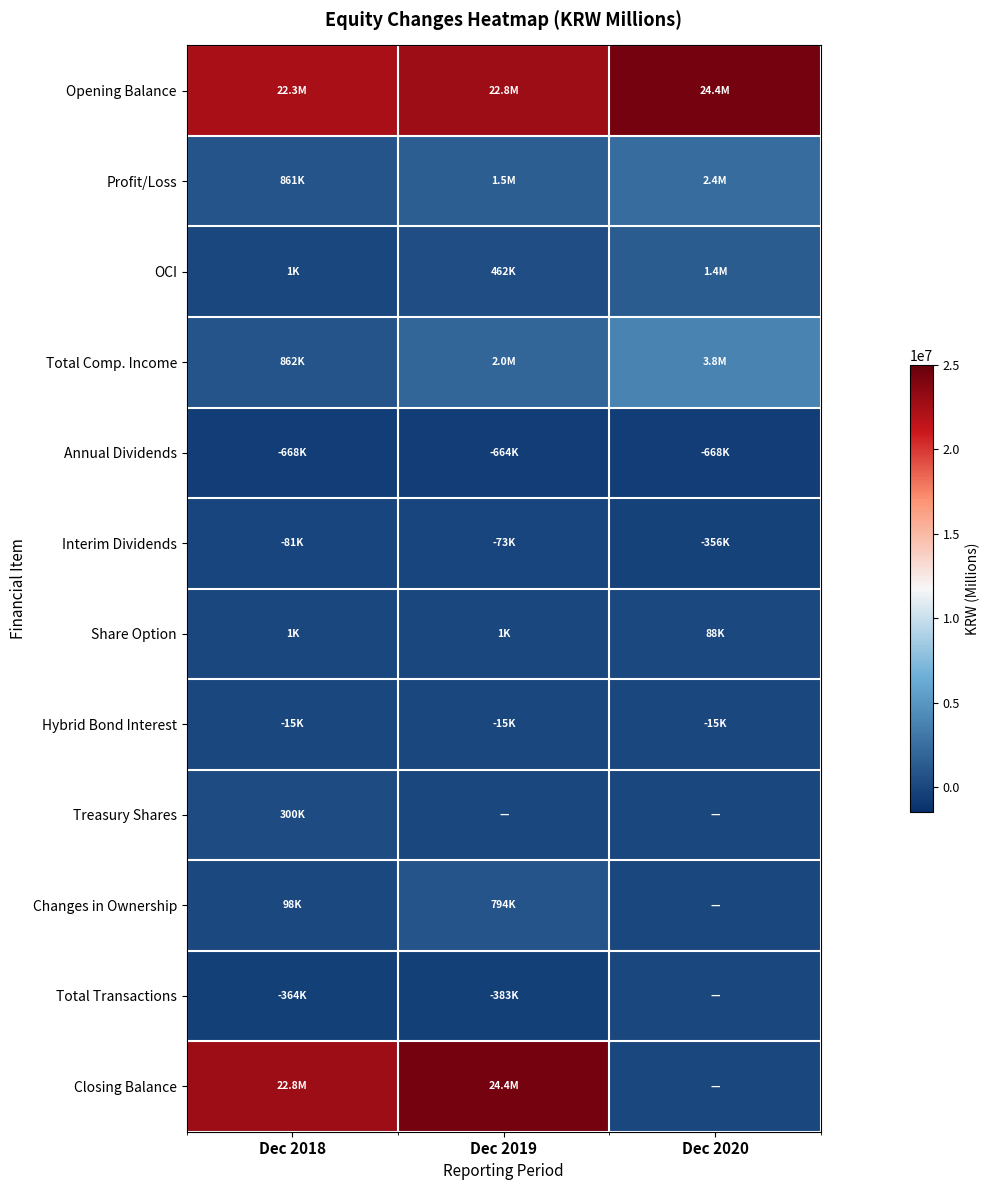

What is the minimum value shown in the chart?

-667978